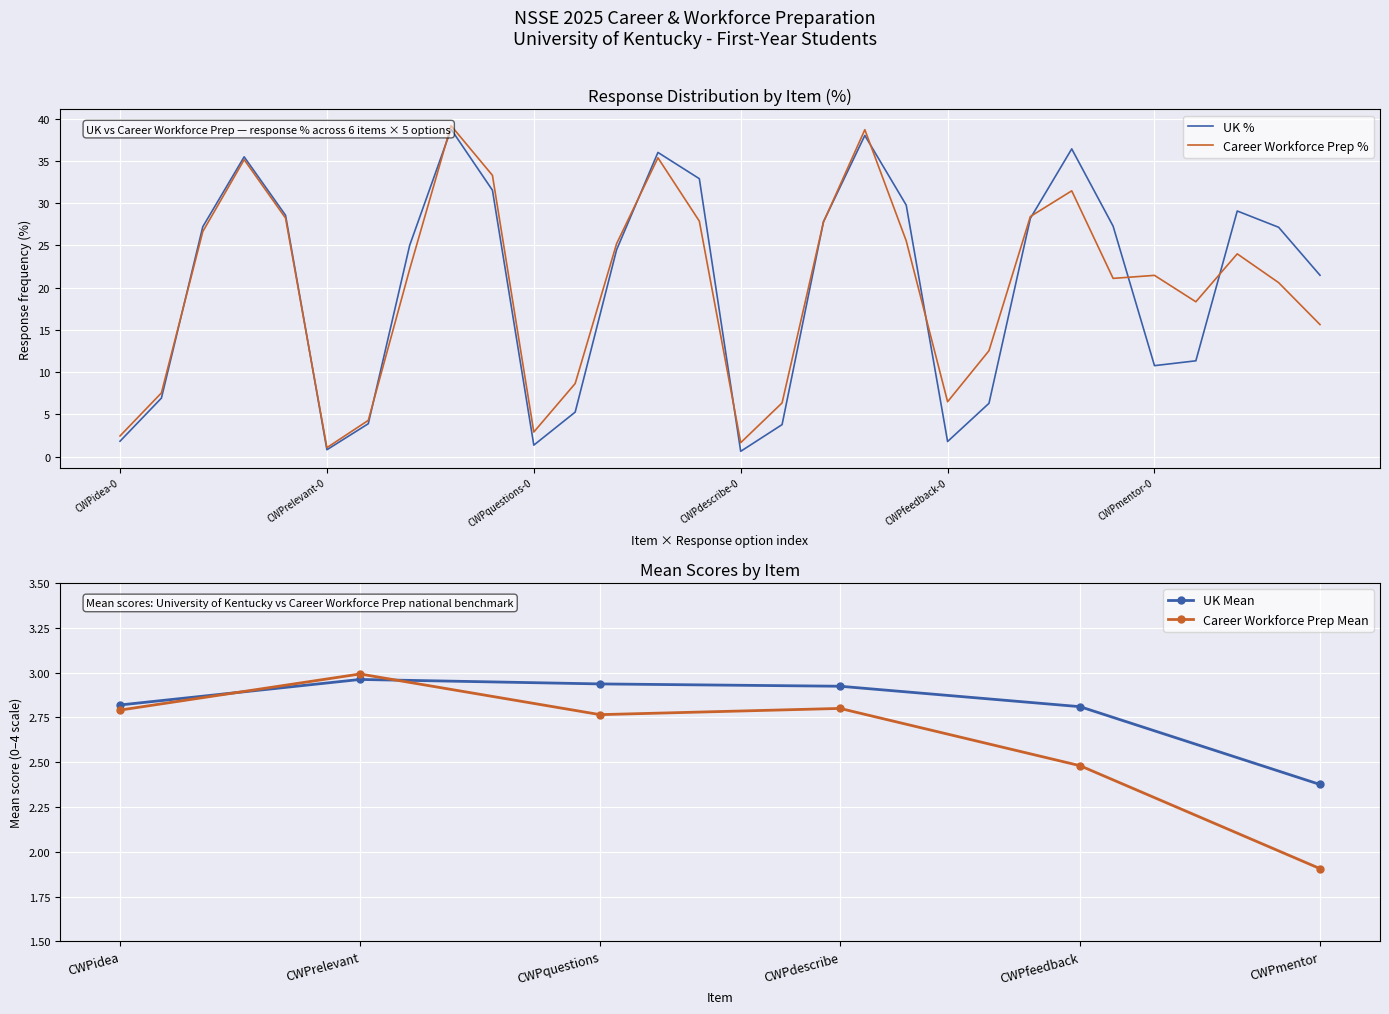

List the series in order of their overall mean, lowest first.

UK %, Career Workforce Prep %